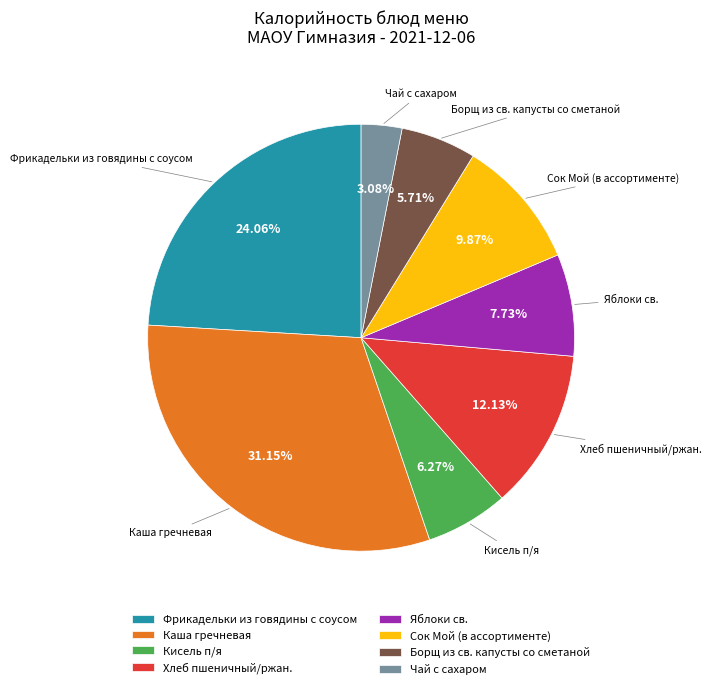

Which slice is the largest?

Каша гречневая